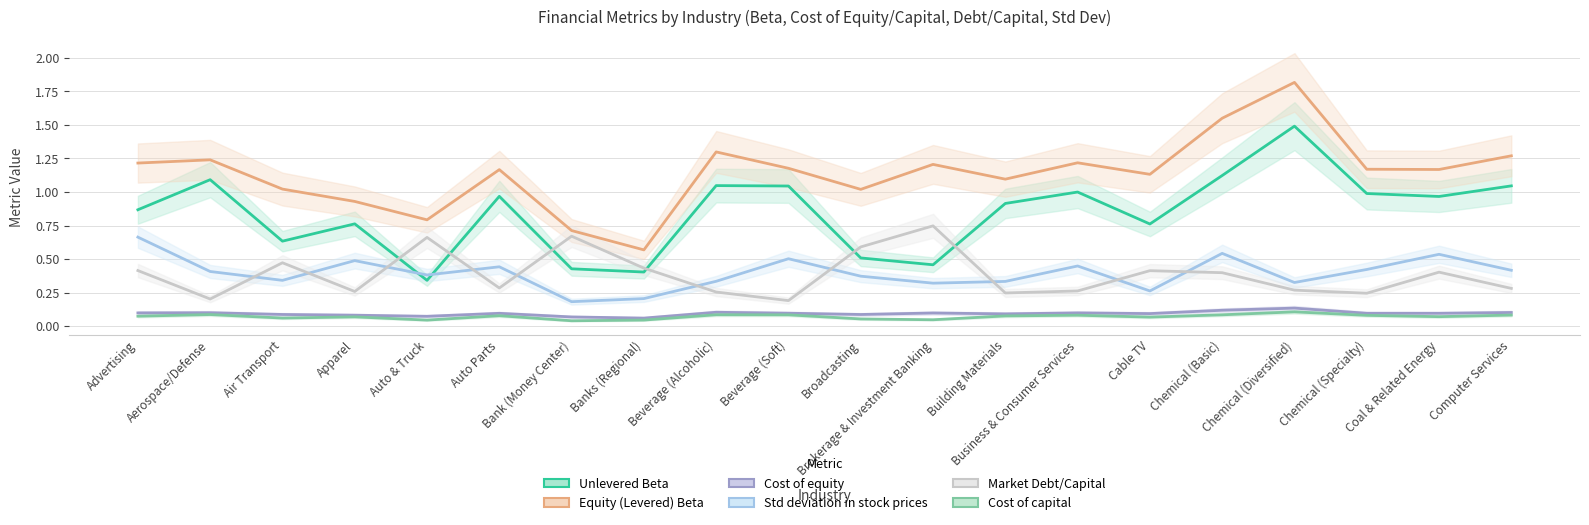

At which category is the sum across all series the highest?

Chemical (Diversified)